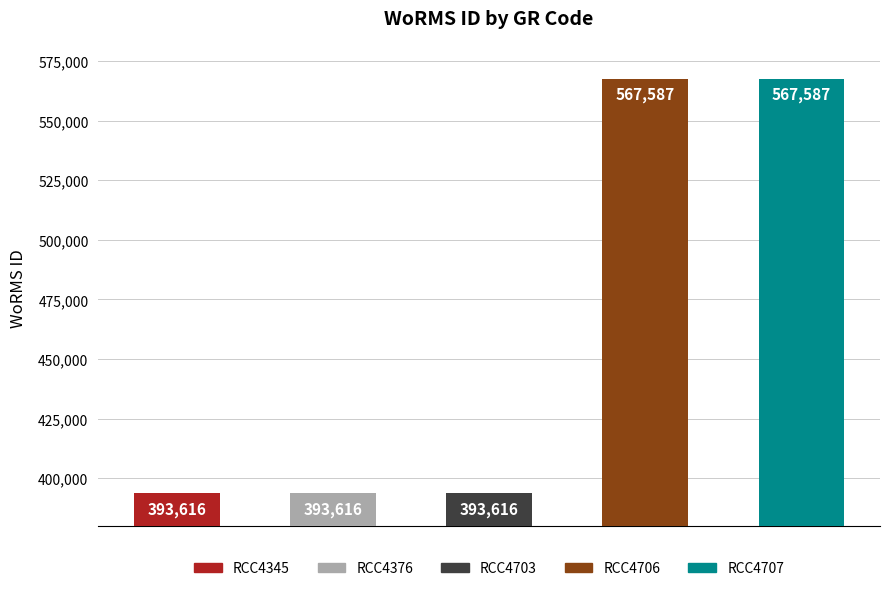

What is the ratio of the value at RCC4345 to the value at RCC4376?

1.0